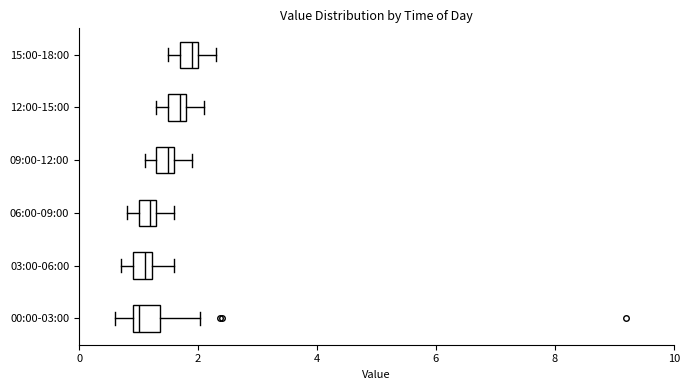

Where does the left whisker of the box for 03:00-06:00 end on the x-axis? The values are not printed on the chart, so give them approximately, as read against the axis.

0.8